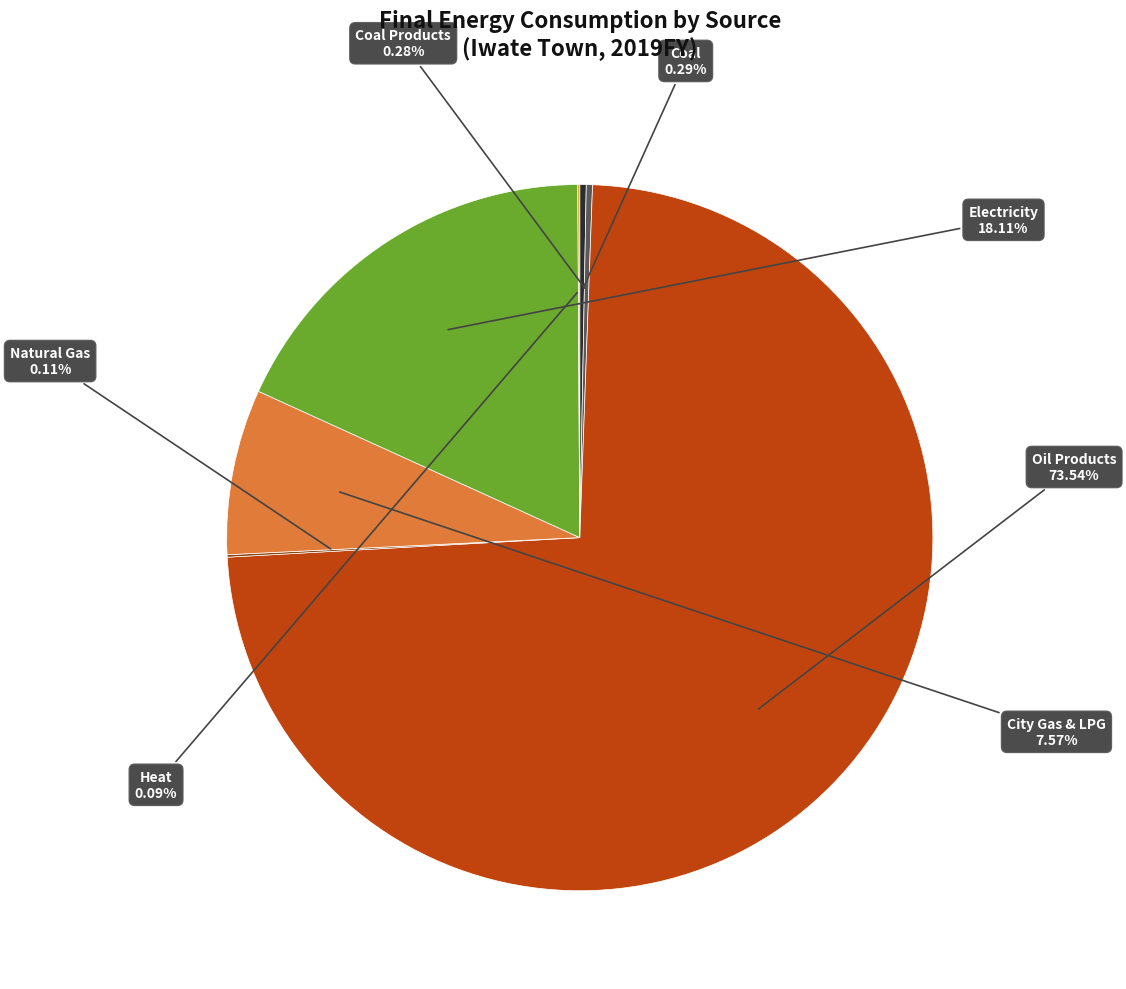

Does any single category account for the majority?

Yes